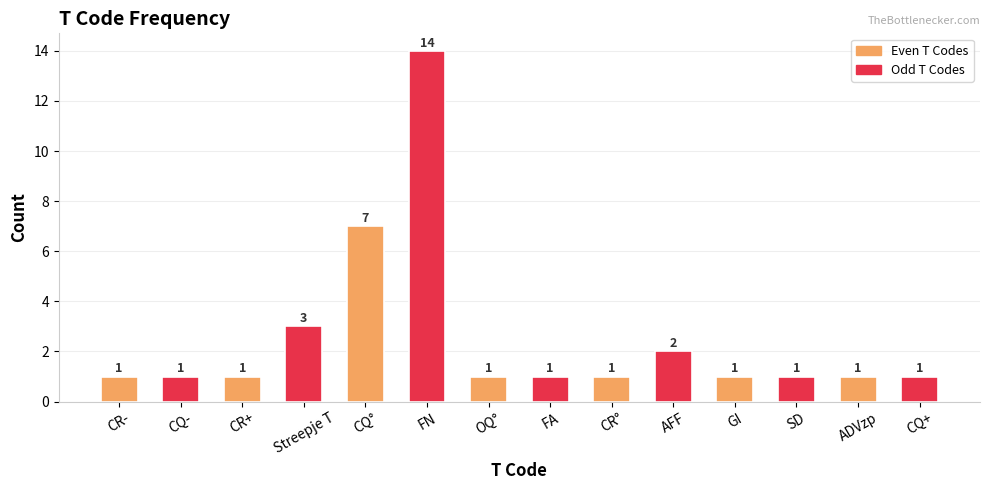

The chart shows a value of 7 at CQ°. True or false?

True